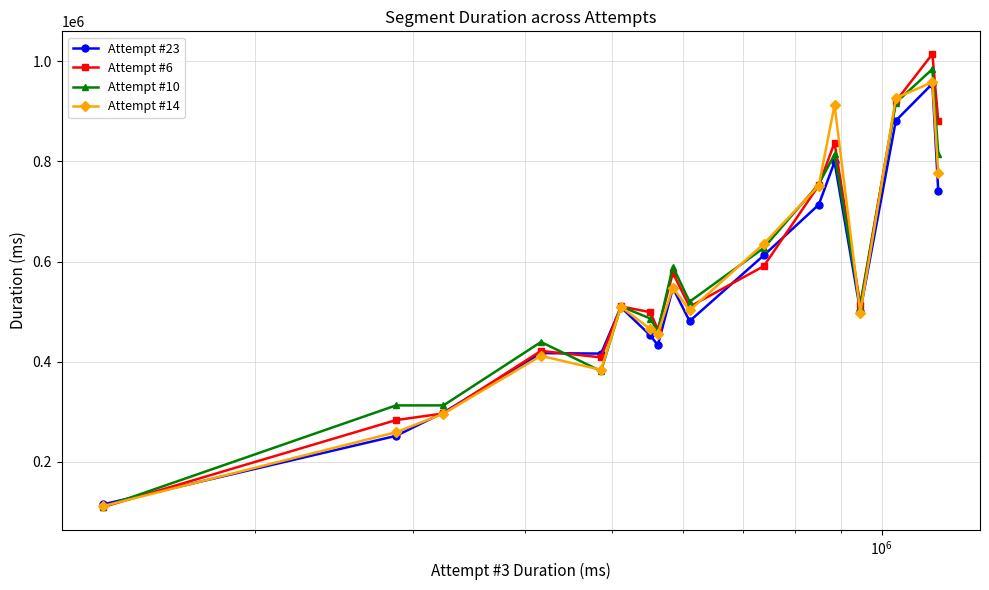

How many lines are shown in the chart?

4